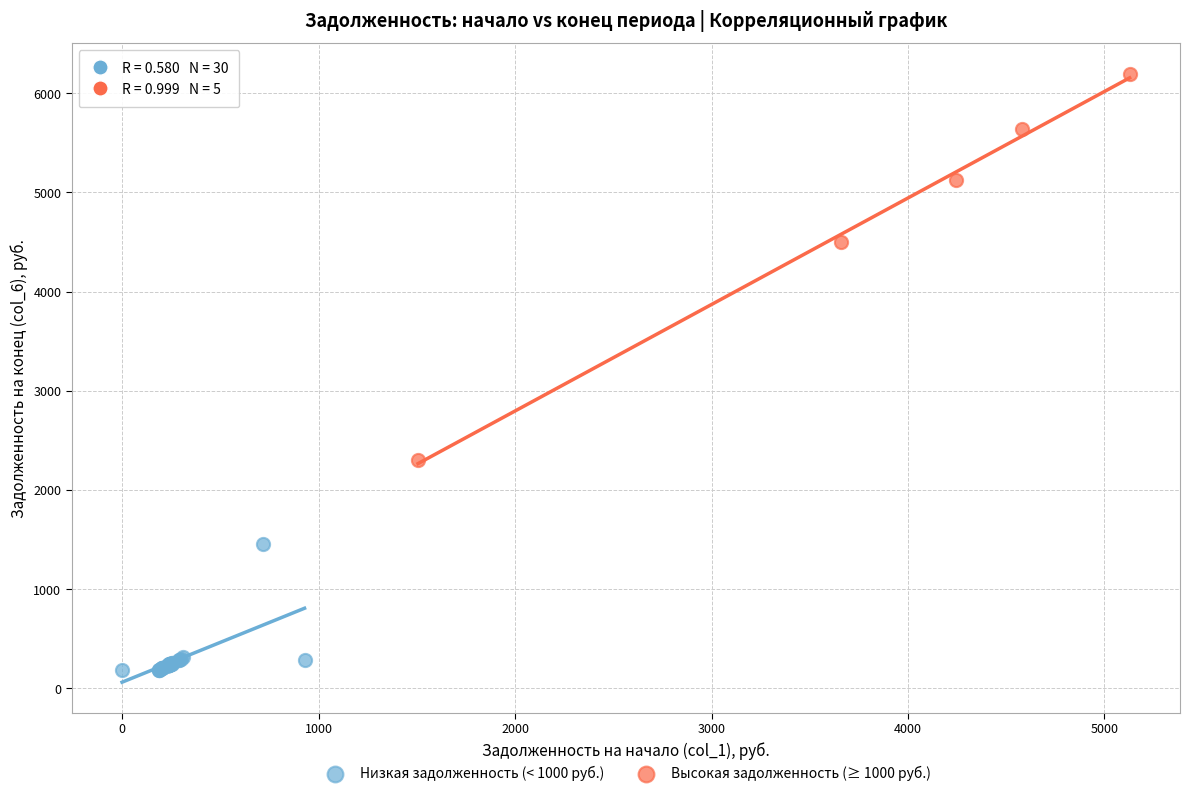

Which series contains the highest Y value?

Высокая задолженность (≥ 1000 руб.)